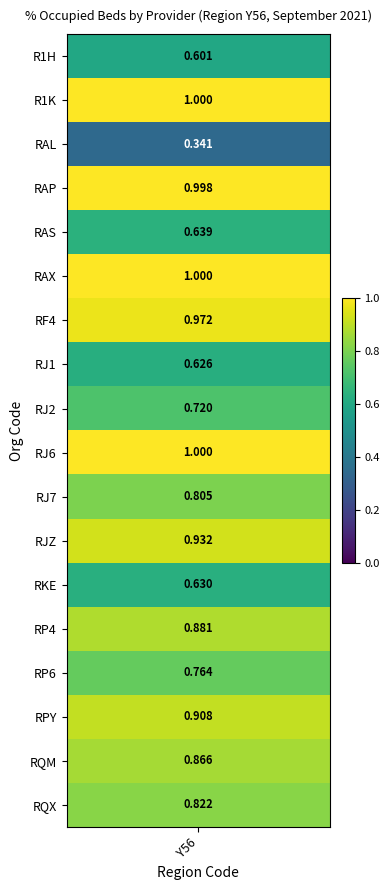

Which has a higher value, R1H or RQM?

RQM